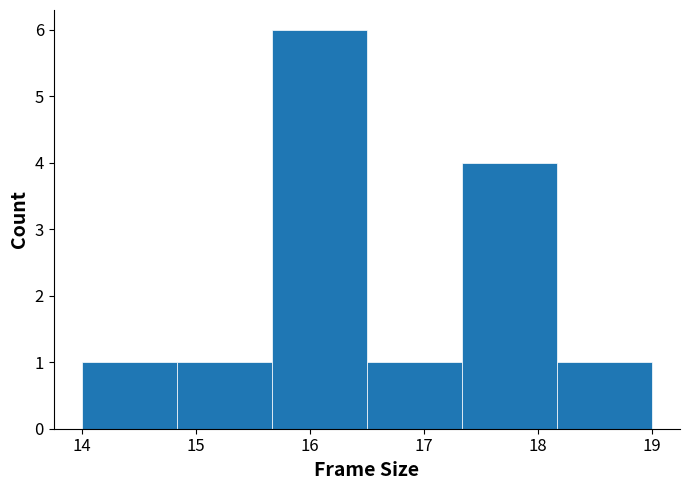

Which range on the x-axis has the tallest bar?

15.7 to 16.5